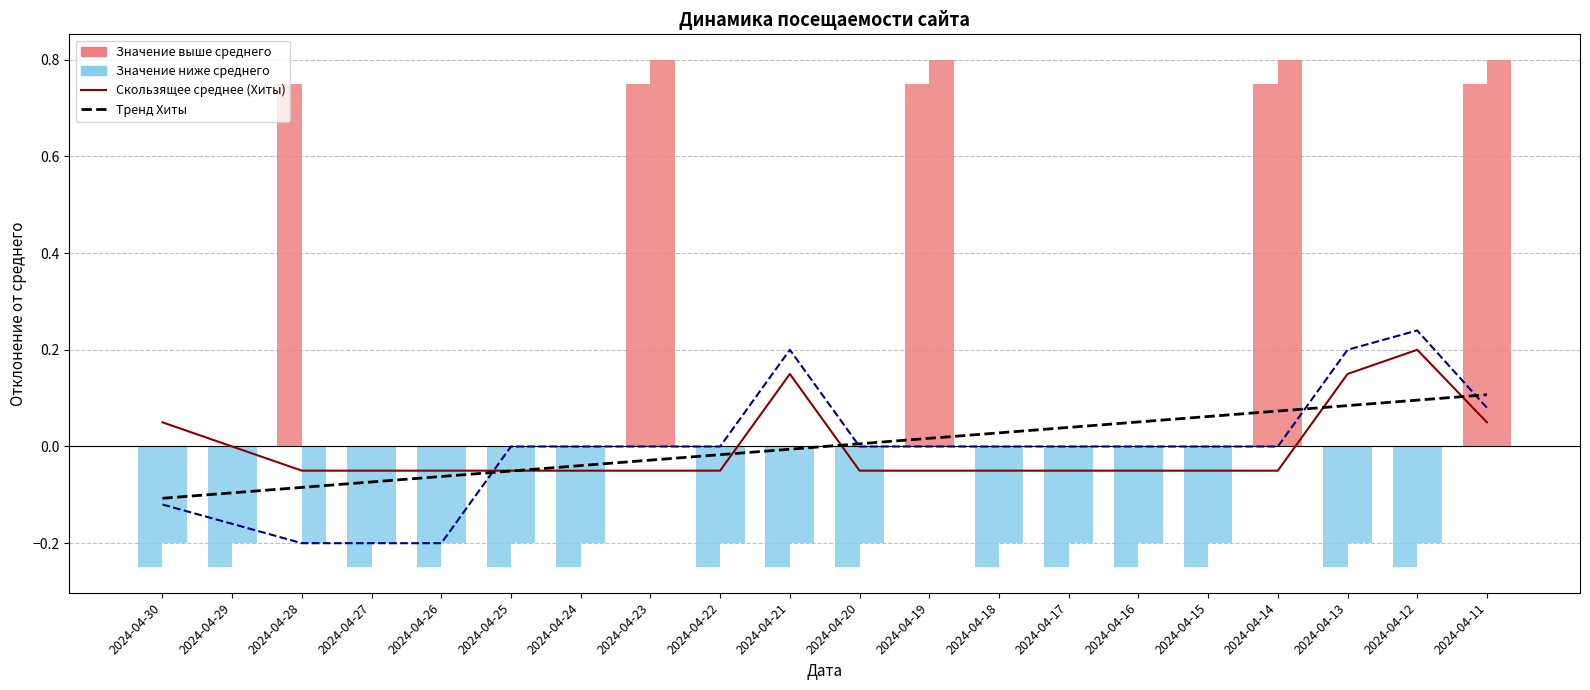

Which category has the lowest value across all series?

2024-04-30